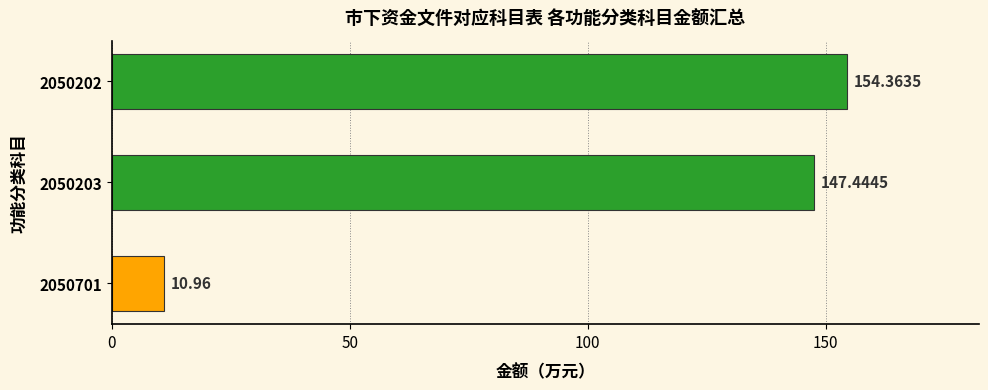

How many categories are shown in the chart?

3